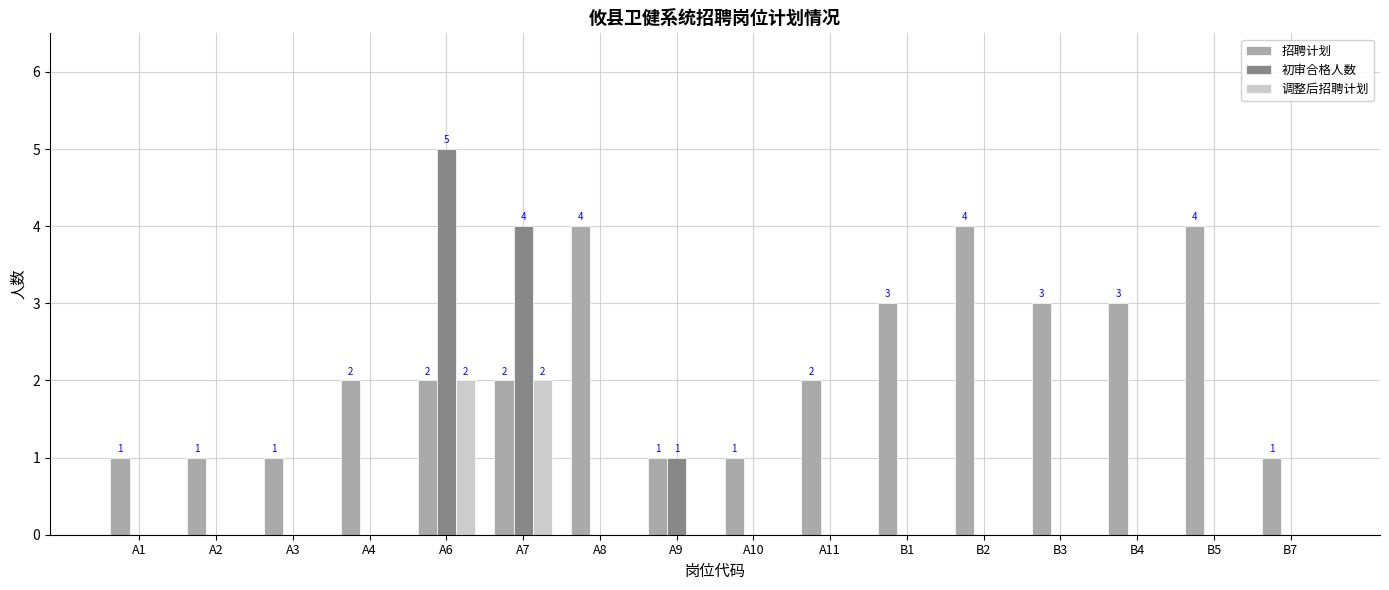

The value of 招聘计划 at A3 is 0. True or false?

False